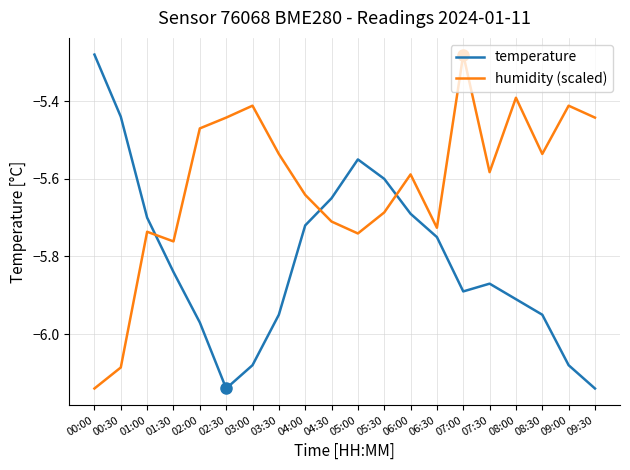

How many times do humidity (scaled) and temperature cross each other?

3